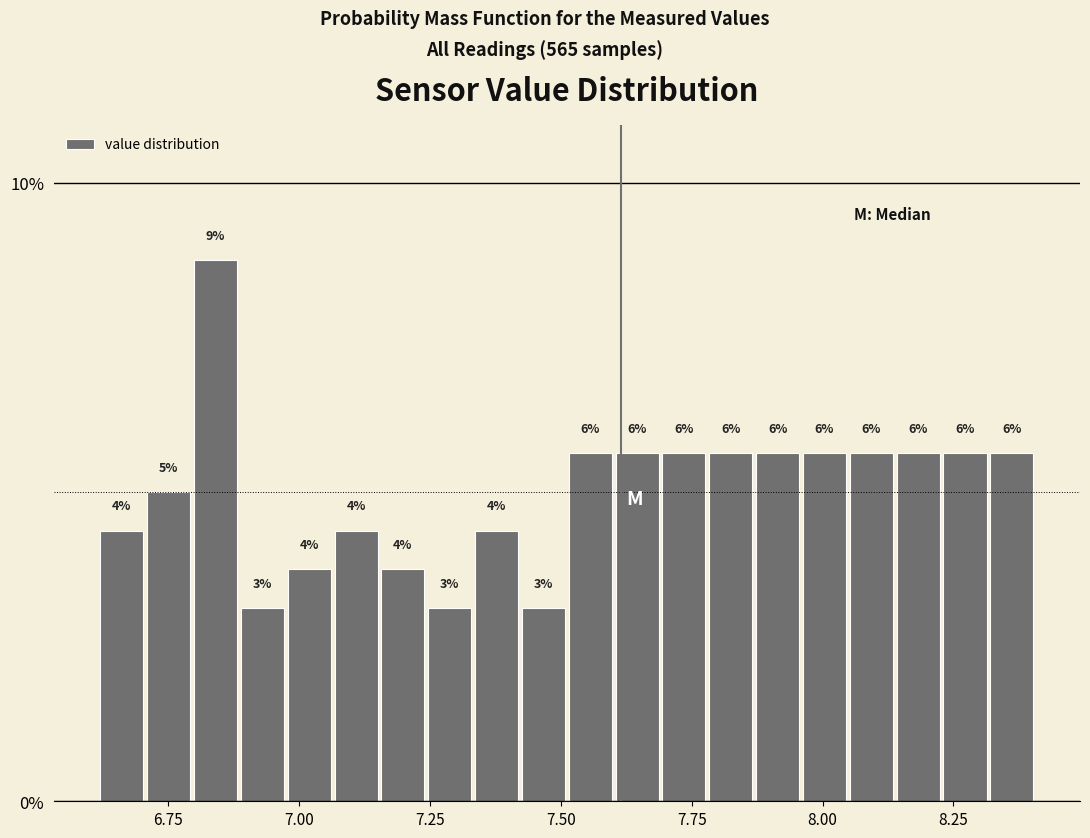

Read against the x-axis, roughly where is the centre of the tallest bar?

6.85